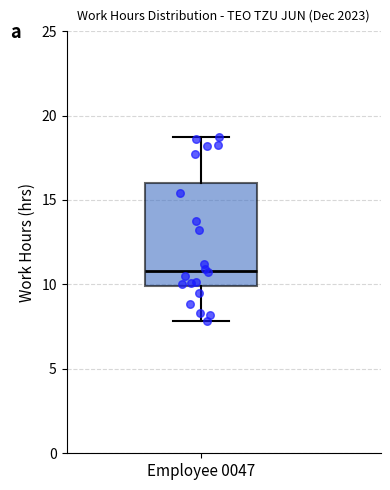

Transcribe this box plot: give where the median line is, the range the box spans, and where the two whiskers end, as read against the y-axis. The values are not printed on the chart, so give them approximately, as read against the axis.

median 11, box 10 to 16, whiskers 8 to 19